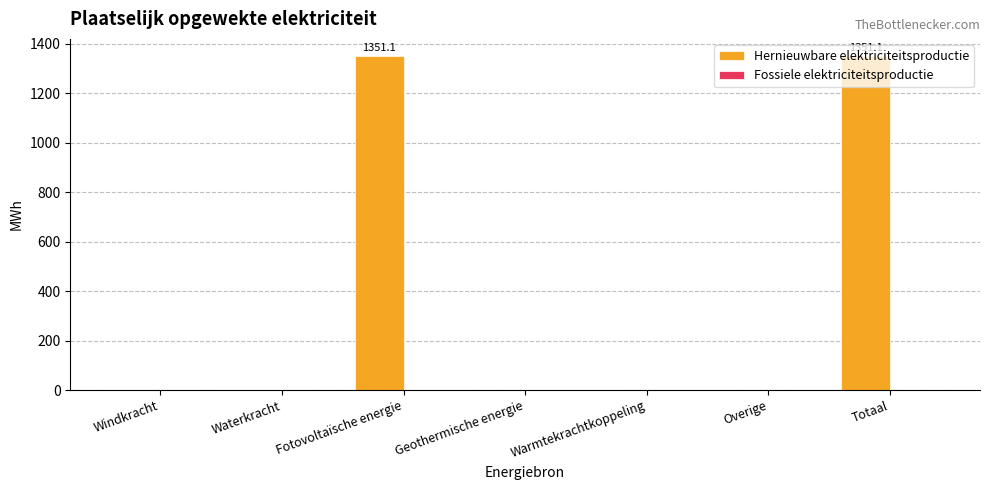

What is the greatest value displayed?

1351.1